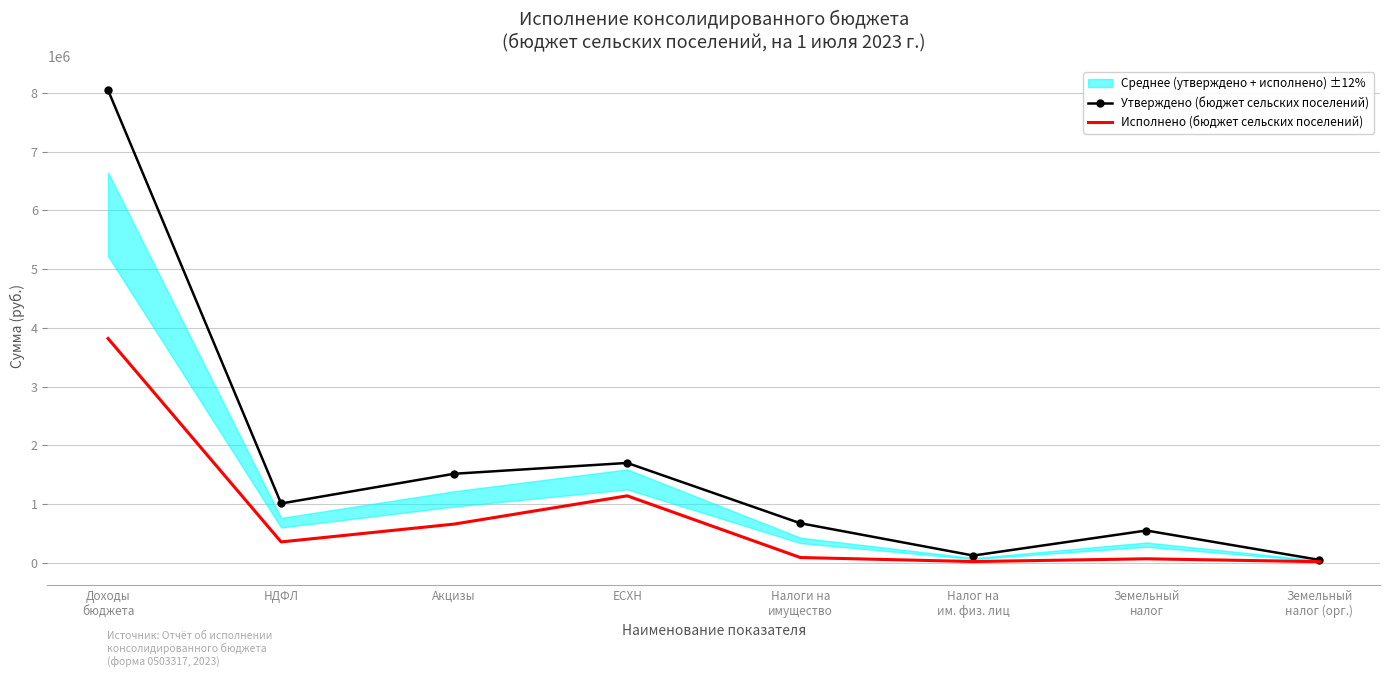

What is the label of the 6th point from the left?

Налог на
им. физ. лиц